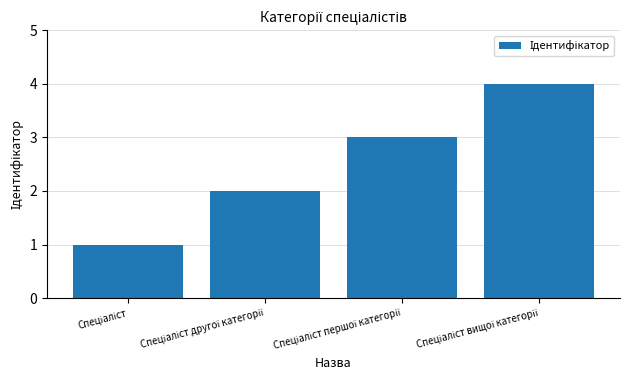

What is the sum of all values?

10